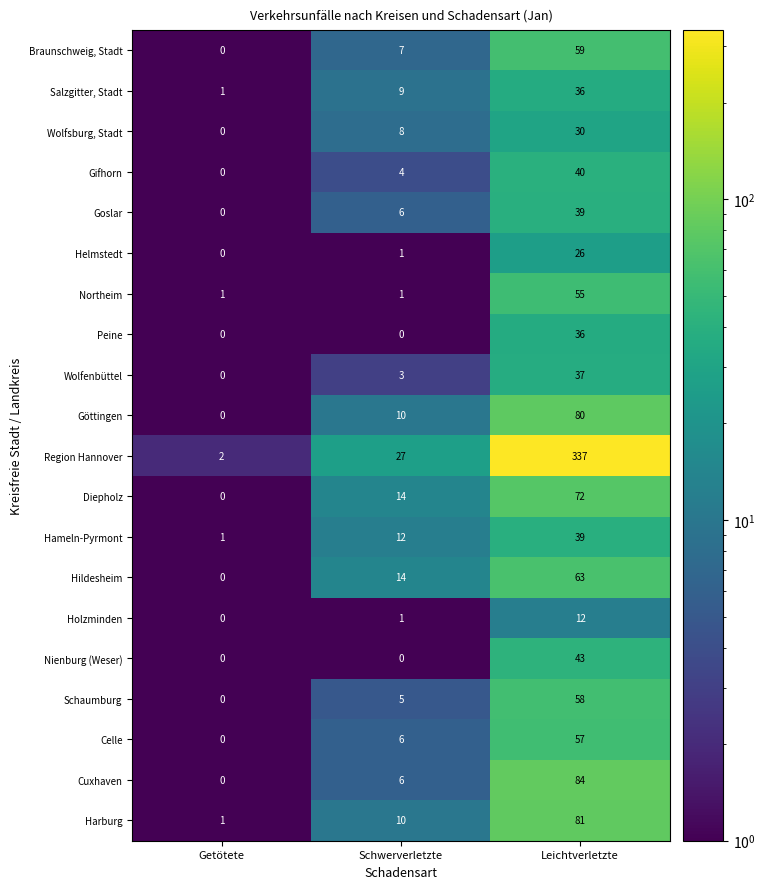

What is the difference between the Celle values at Getötete and Leichtverletzte?

57